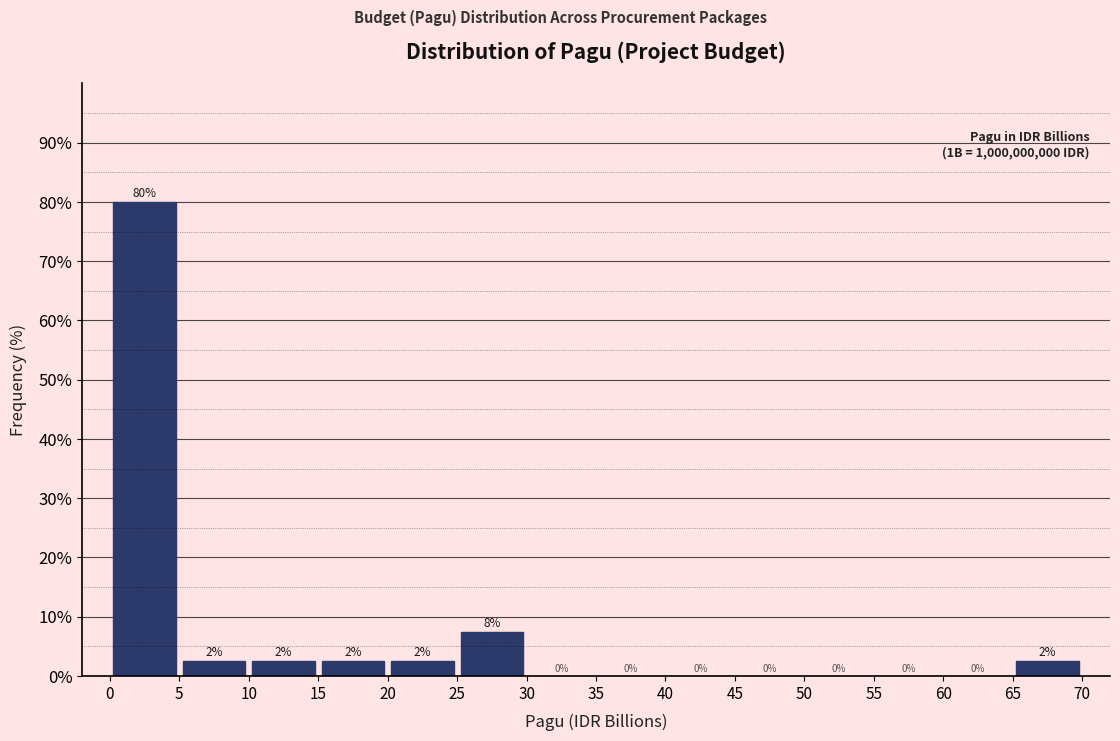

Which range on the x-axis has the tallest bar?

0 to 5